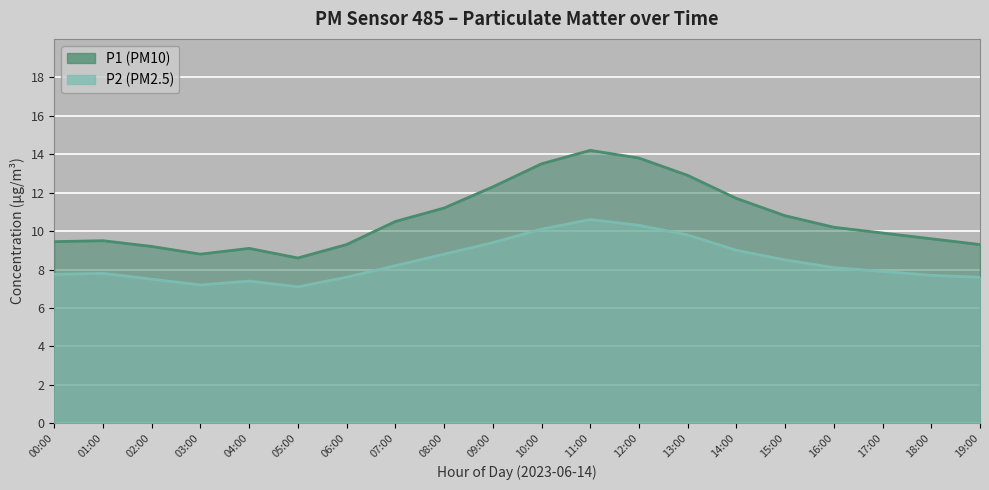

What is the spread (max minus min) of values at 09:00?

2.9